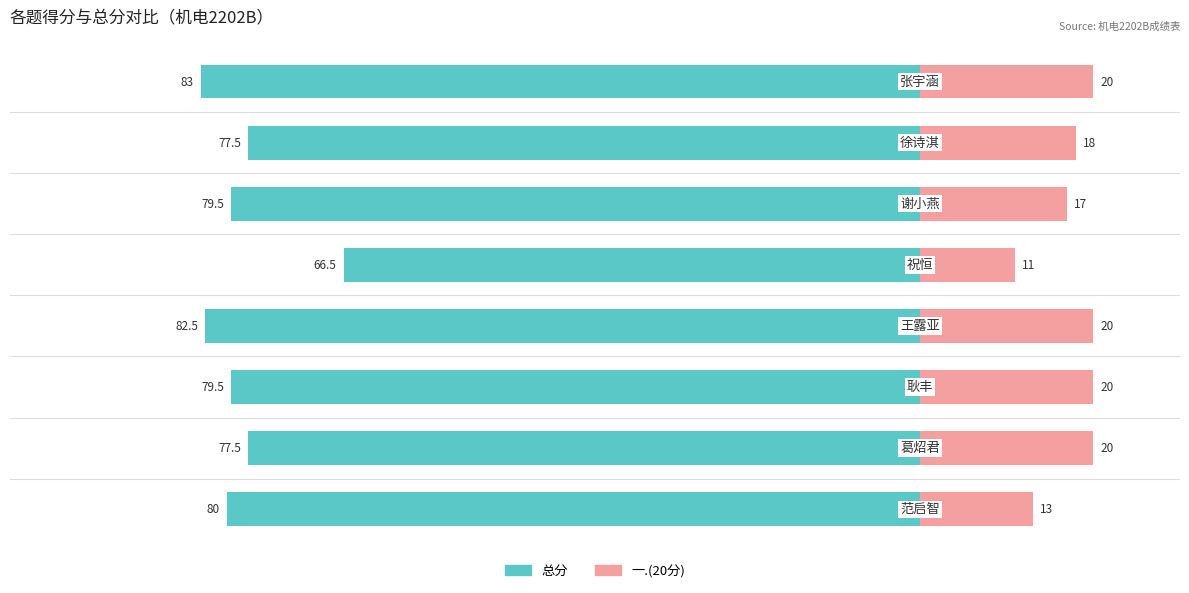

What is the minimum value for 一.(20分)?

11.0